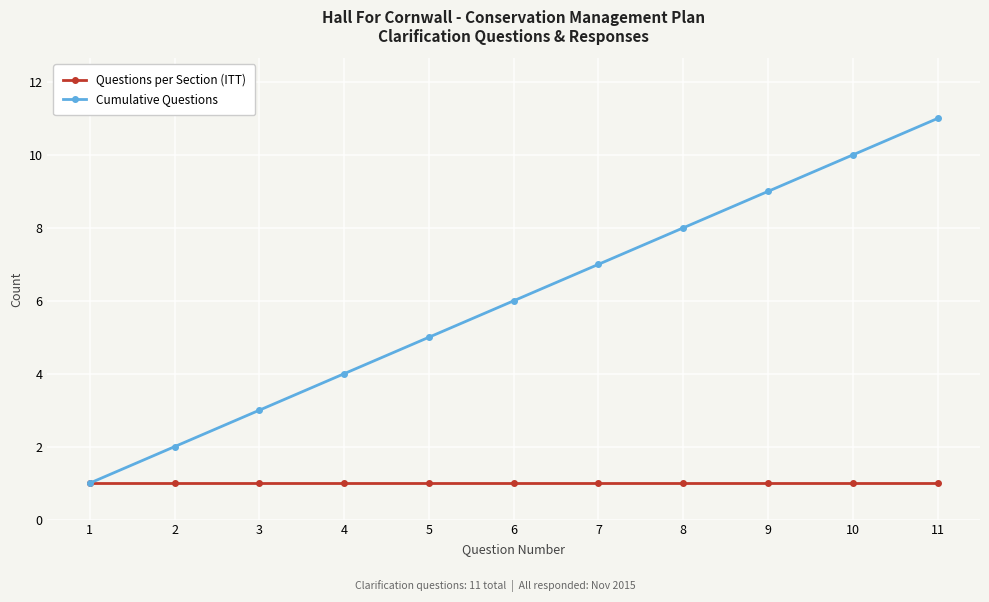

Which series has the largest total across all categories?

Cumulative Questions